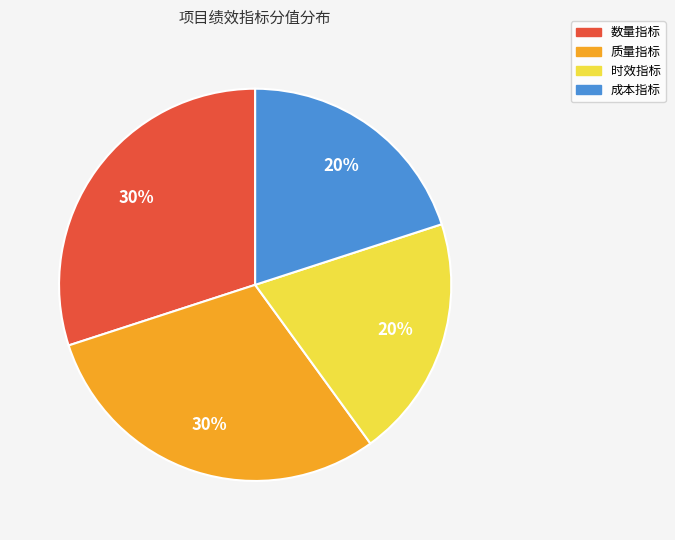

To the nearest percent, what is the average slice percentage?

25%